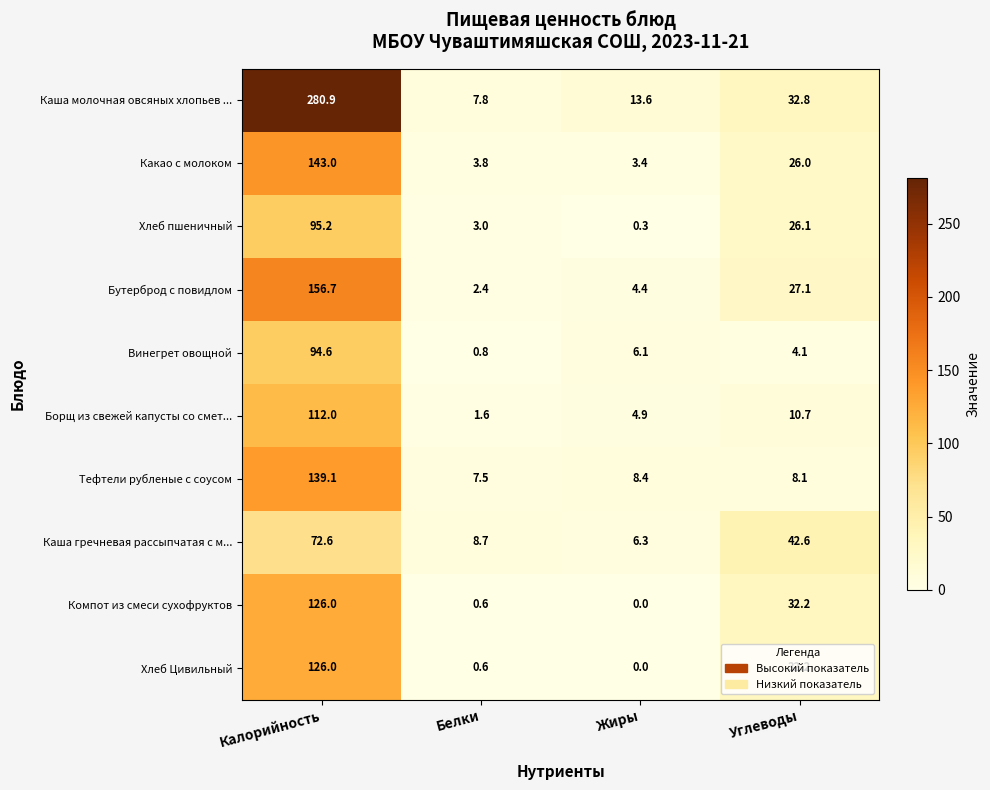

List the labels in order of Каша молочная овсяных хлопьев ... value, largest first.

Калорийность, Углеводы, Жиры, Белки